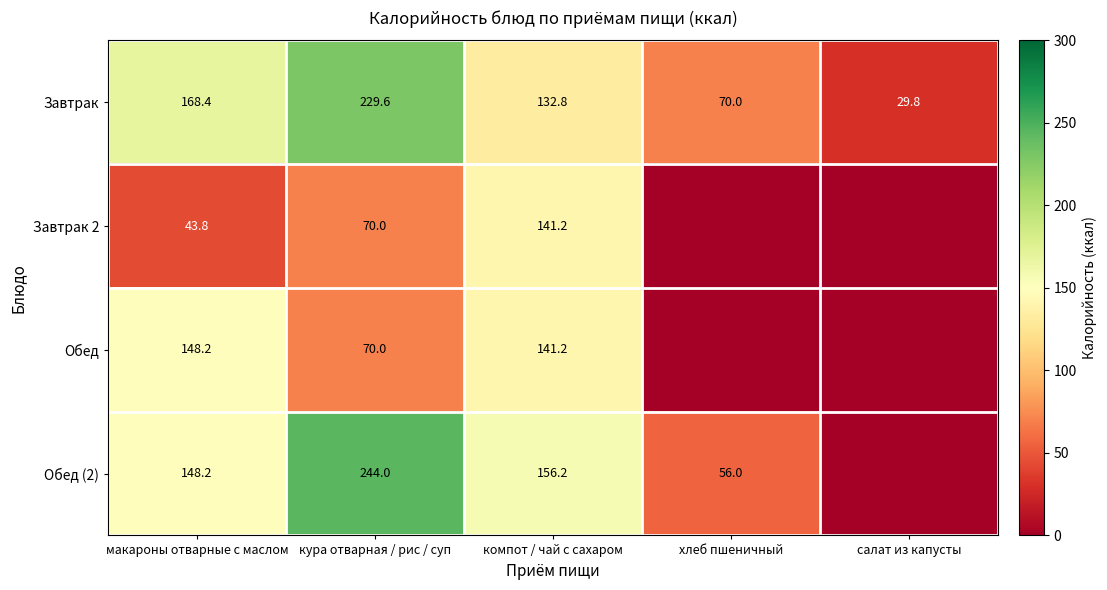

What is the lowest value of the Завтрак series?

29.8